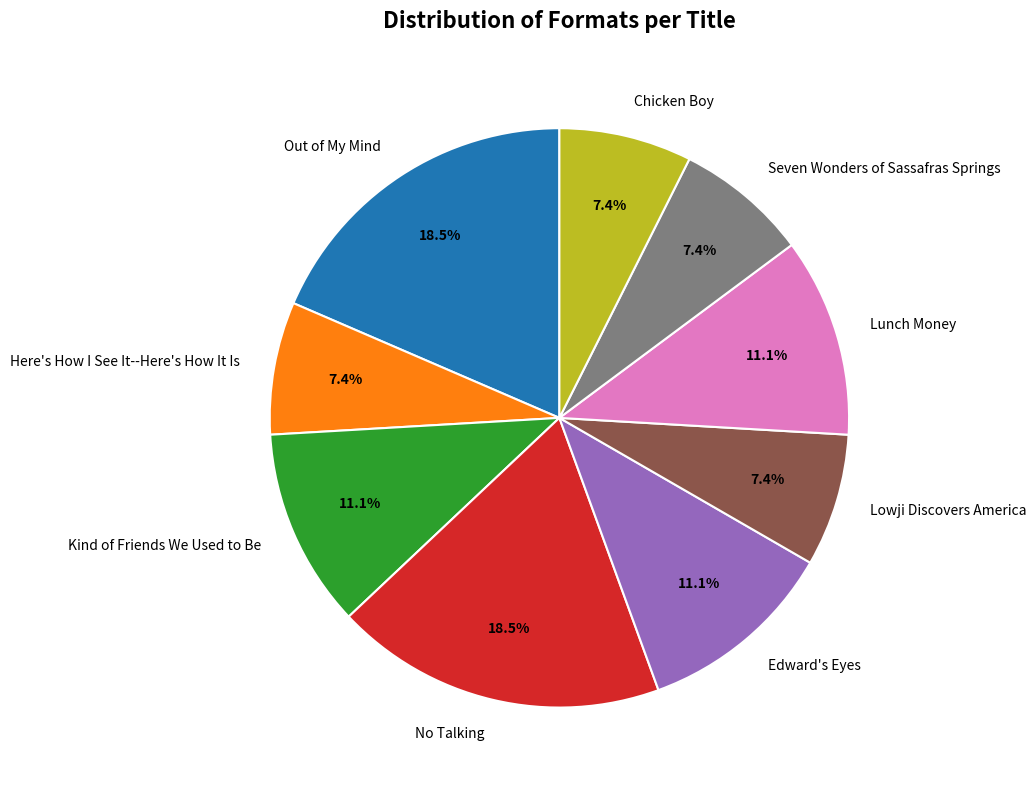

Approximately how many times larger is the value at Edward's Eyes compared to Lunch Money?

1.0